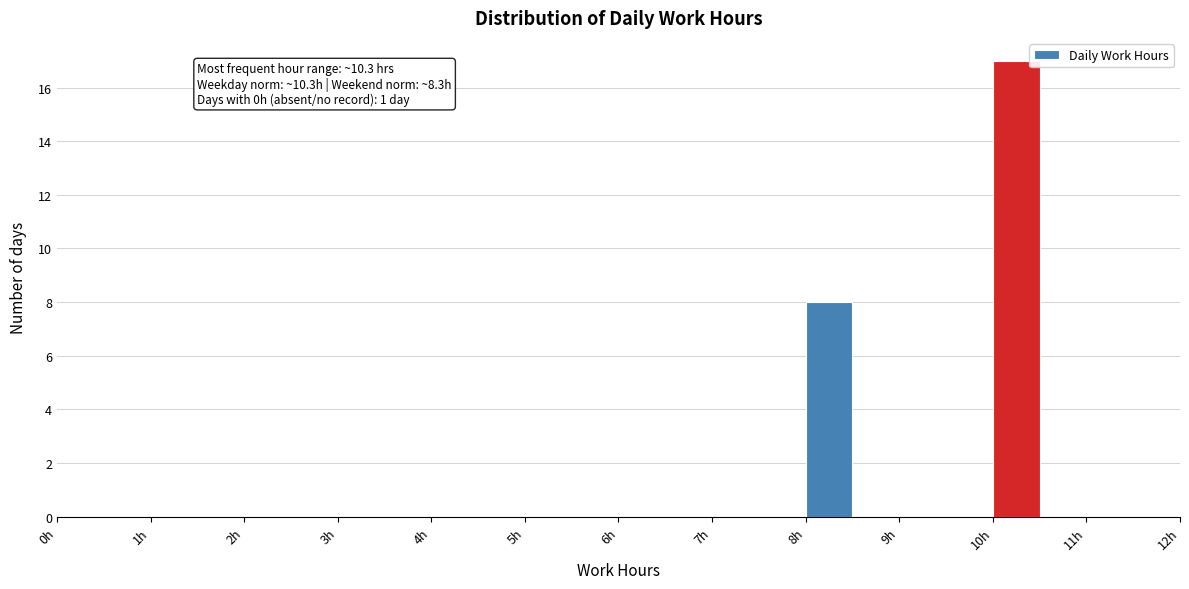

Over which range of the x-axis is the bar tallest?

10.0 to 10.5